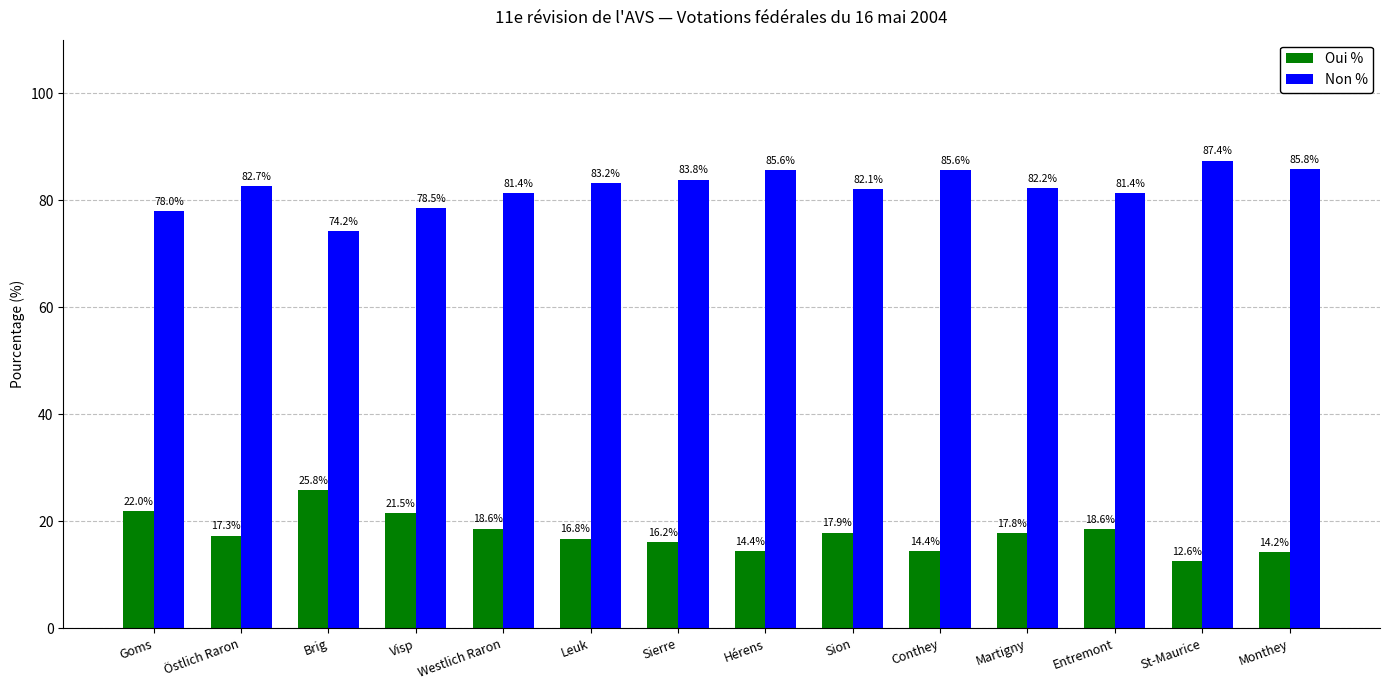

Which label corresponds to the smallest value in the chart?

St-Maurice